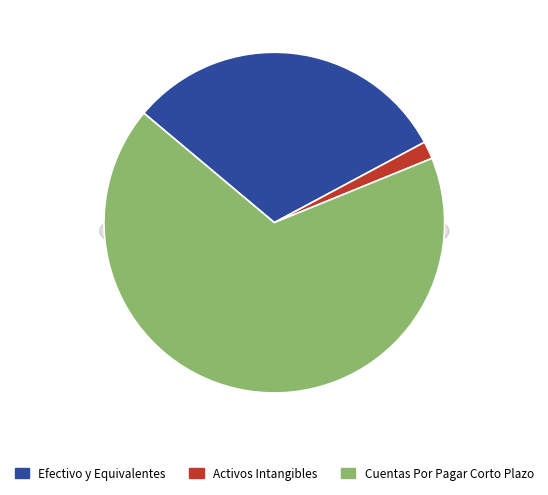

Is it true that Activos Intangibles is 14% of the pie?

False